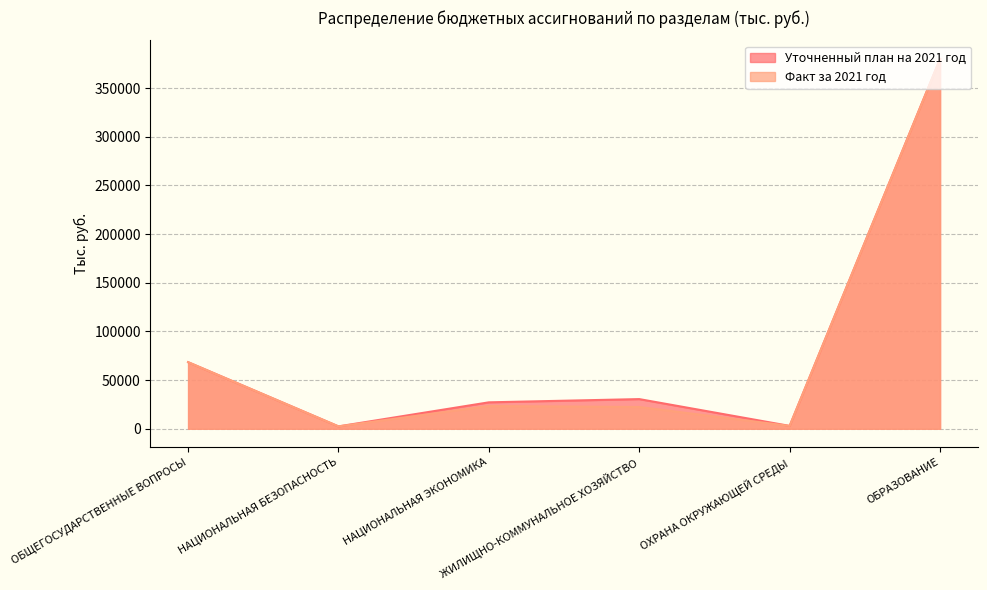

At which label is Уточненный план на 2021 год closest to 191185?

ОБЩЕГОСУДАРСТВЕННЫЕ ВОПРОСЫ